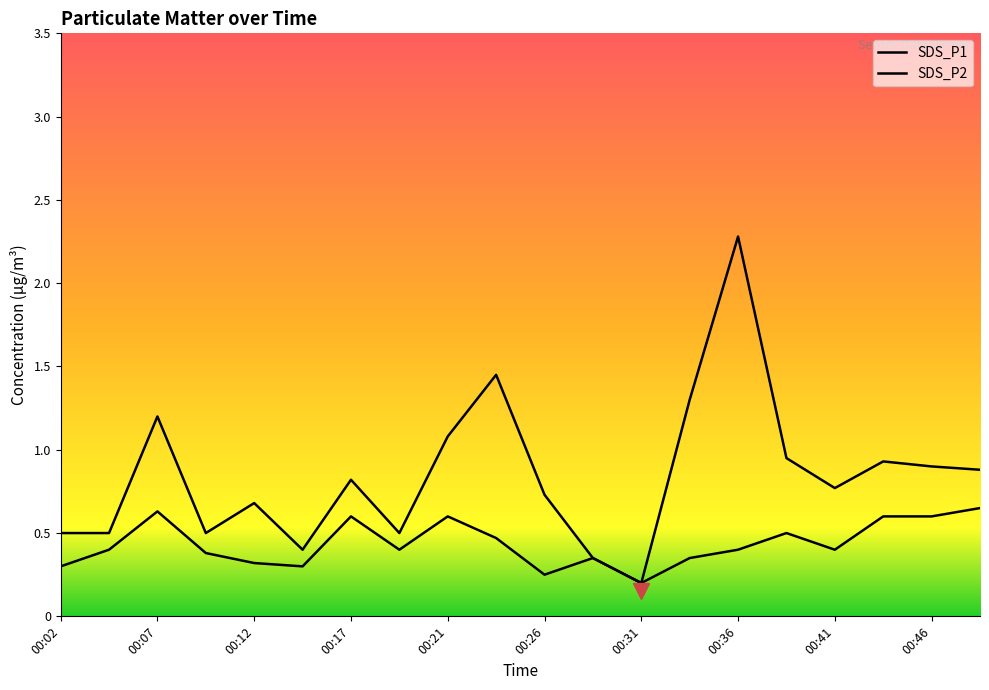

How many lines are shown in the chart?

2